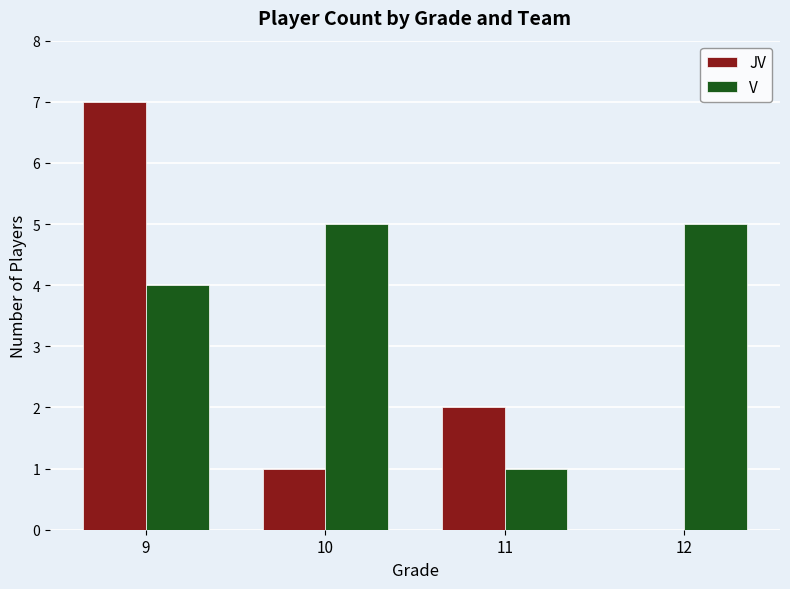

Which series changed the most between 11 and 12?

V